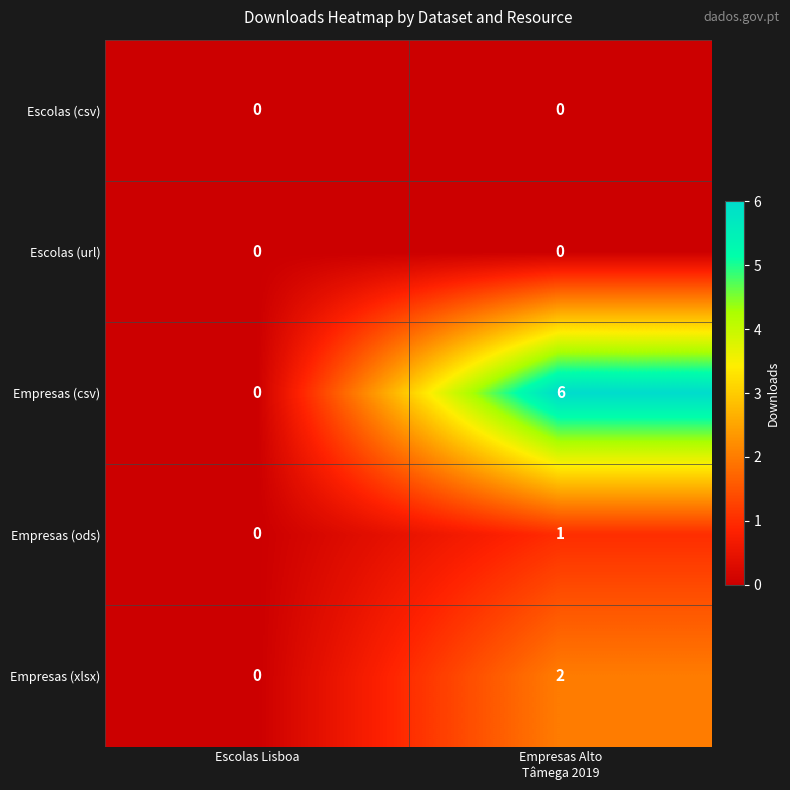

How many categories are shown in the chart?

2